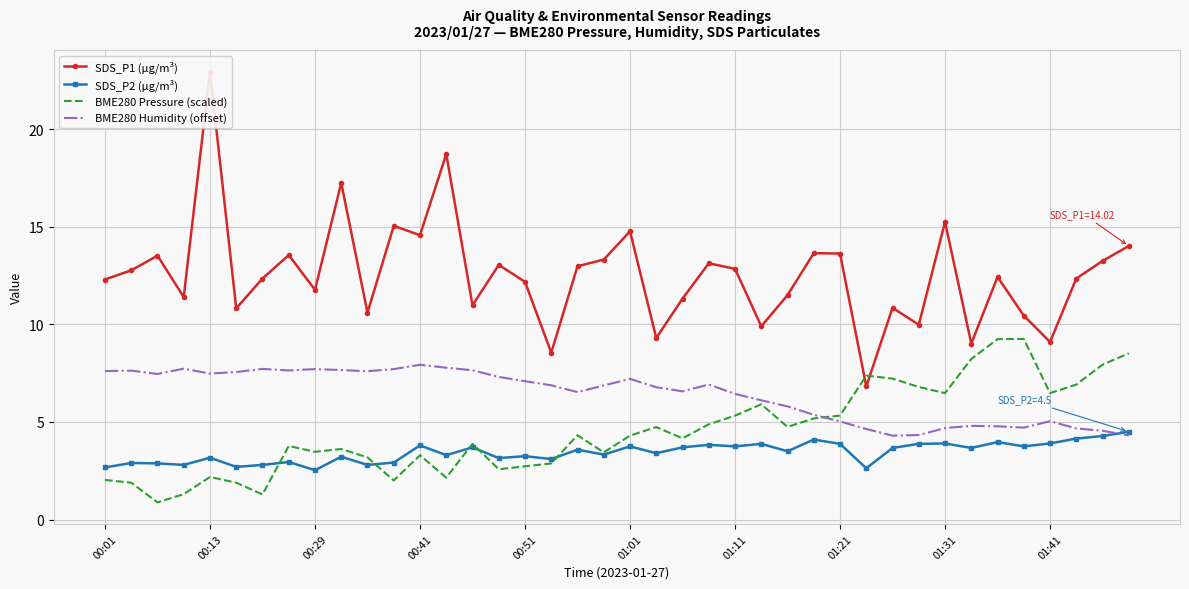

Is it true that BME280 Pressure (scaled) equals 3.5 at 00:29?

True